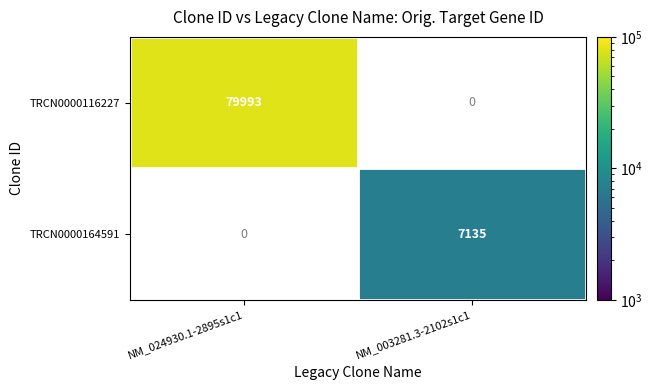

Is the value of TRCN0000164591 at NM_003281.3-2102s1c1 greater than the value of TRCN0000116227 at NM_024930.1-2895s1c1?

No